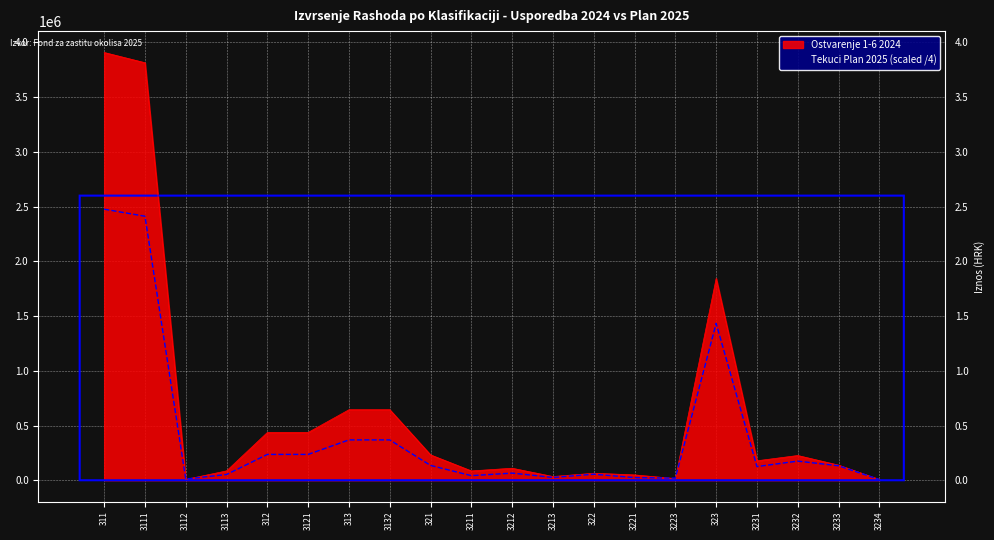

After their last crossing, which series has the higher values: Ostvarenje 1-6 2024 or Tekuci Plan 2025?

Ostvarenje 1-6 2024